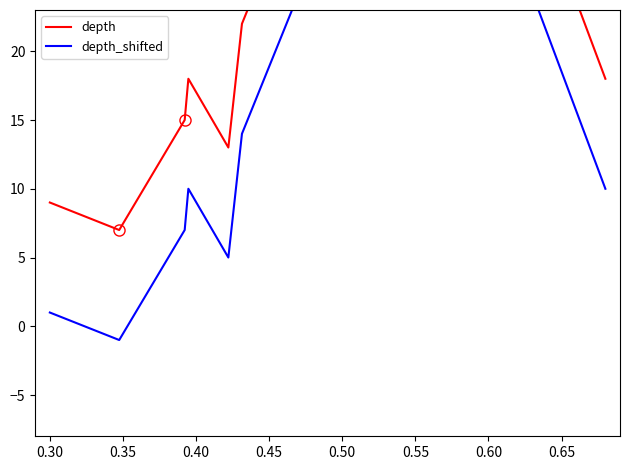

Which category has the lowest value across all series?

0.35